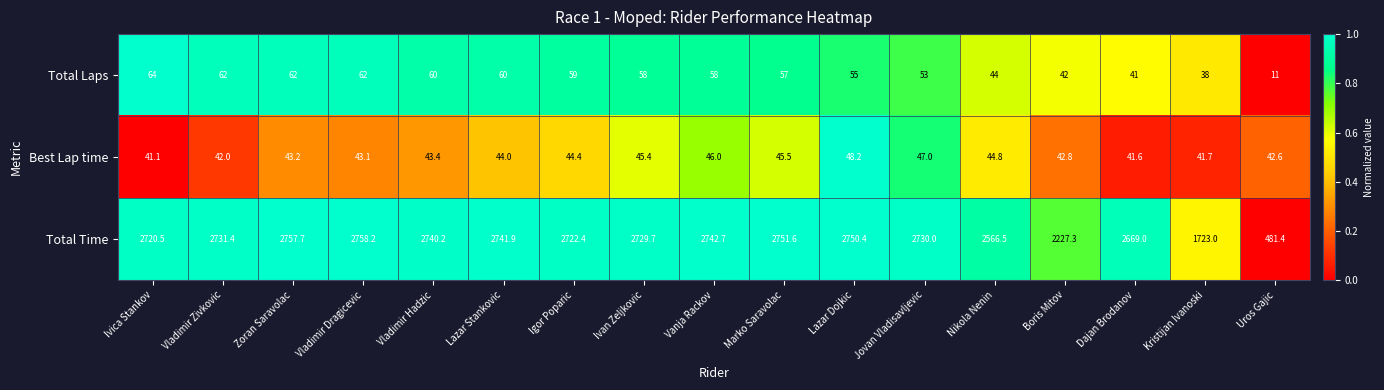

Is it true that Total Time equals 2956.8 at Kristijan Ivanoski?

False